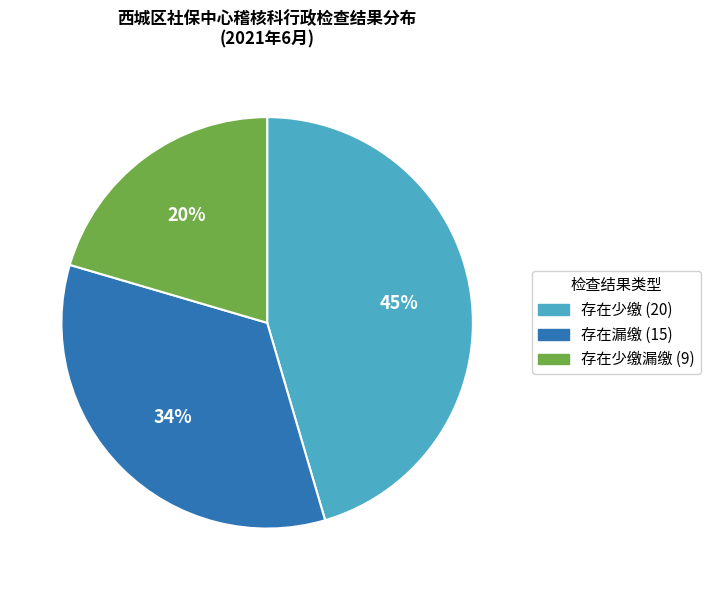

Does any single category account for the majority?

No